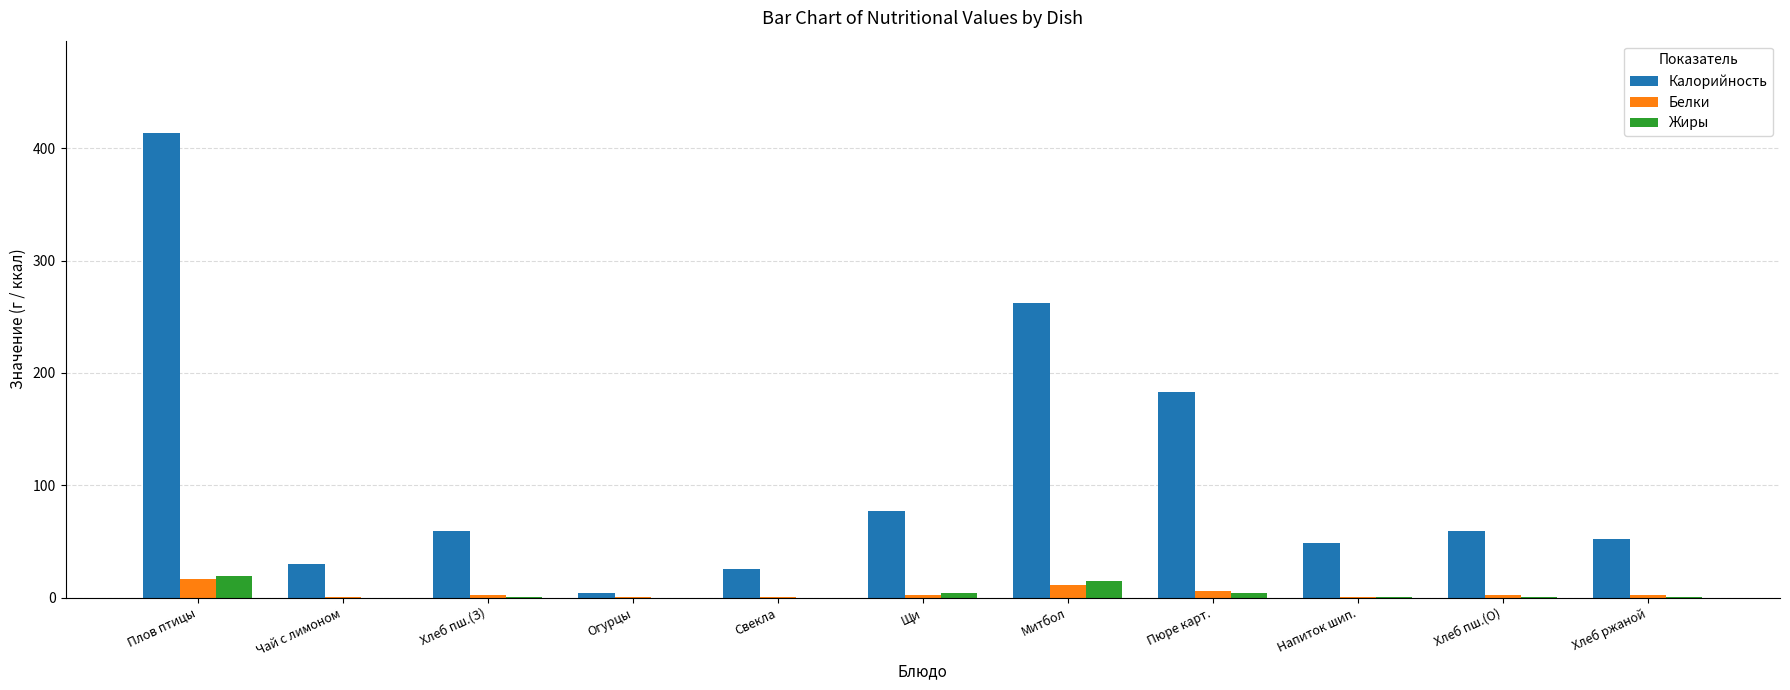

Which label corresponds to the largest value in the chart?

Плов птицы